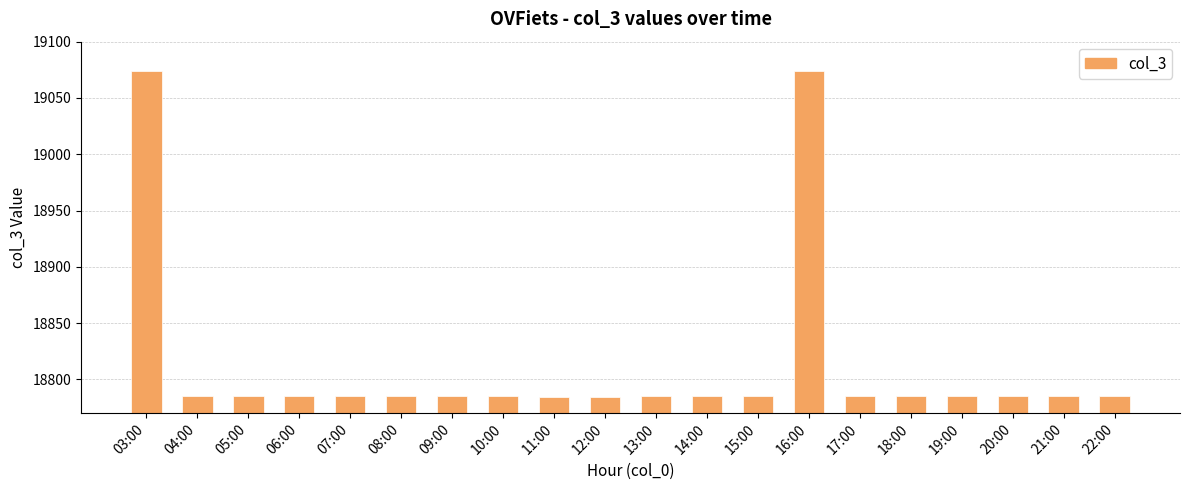

Is it true that the value at 13:00 is 18785?

True